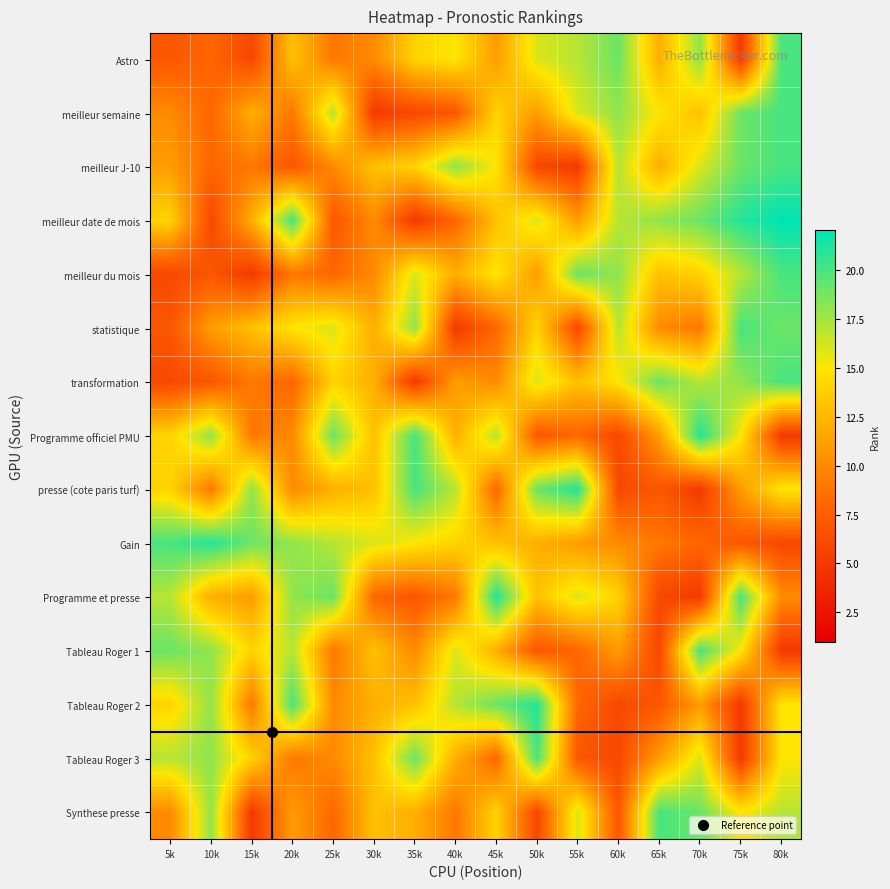

Rank the series at 10k from lowest to highest value.

meilleur date de mois, meilleur du mois, transformation, Astro, meilleur semaine, meilleur J-10, presse (cote paris turf), statistique, Programme et presse, Programme officiel PMU, Tableau Roger 1, Tableau Roger 2, Tableau Roger 3, Synthese presse, Gain